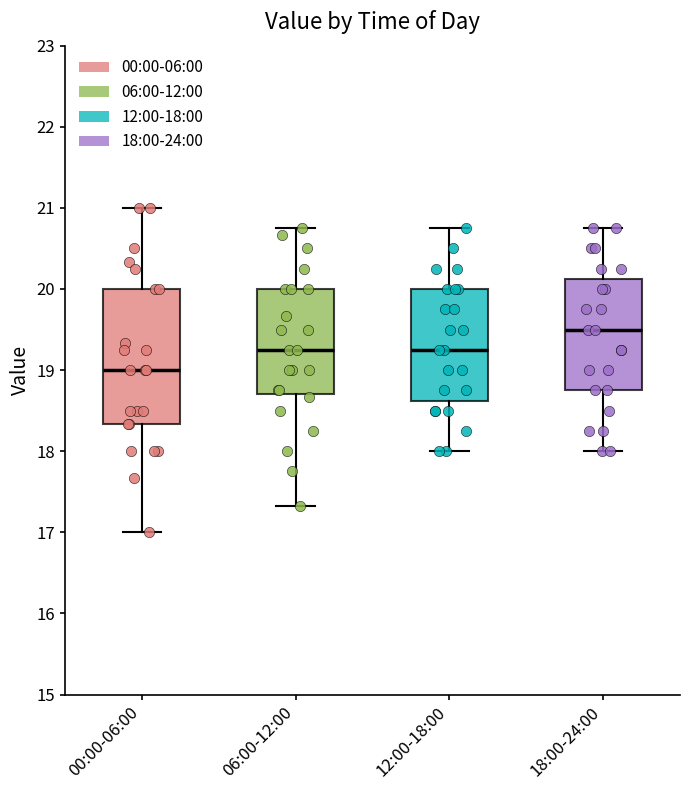

Reading left to right, transcribe this box plot: for each box, give where its median line is, the range the box spans, and where its two whiskers end, as read against the y-axis. The values are not printed on the chart, so give them approximately, as read against the axis.

00:00-06:00: median 19.0, box 18.3 to 20.0, whiskers 17.0 to 21.0
06:00-12:00: median 19.3, box 18.7 to 20.0, whiskers 17.3 to 20.8
12:00-18:00: median 19.3, box 18.6 to 20.0, whiskers 18.0 to 20.8
18:00-24:00: median 19.5, box 18.8 to 20.1, whiskers 18.0 to 20.8